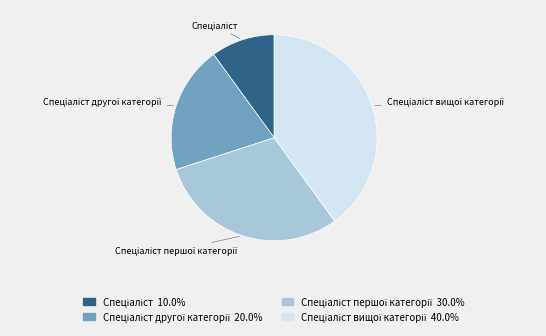

Is there any slice that represents more than half of the pie?

No